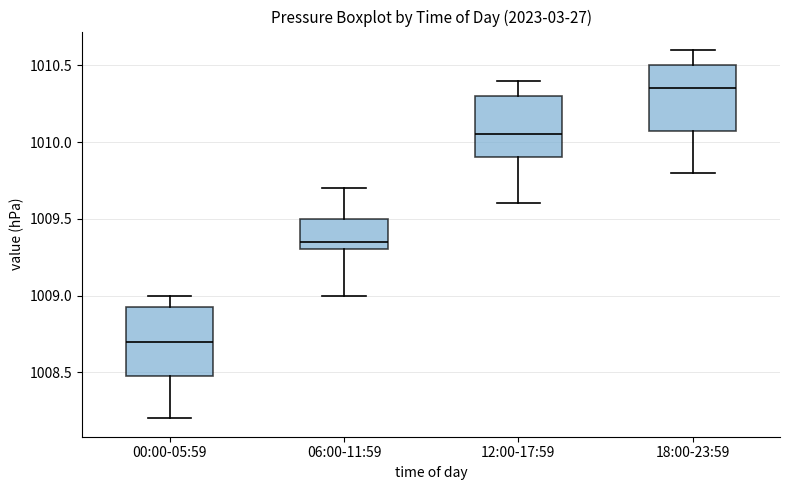

Reading left to right, transcribe this box plot: for each box, give where its median line is, the range the box spans, and where its two whiskers end, as read against the y-axis. The values are not printed on the chart, so give them approximately, as read against the axis.

00:00-05:59: median 1008.70, box 1008.50 to 1008.95, whiskers 1008.20 to 1009.00
06:00-11:59: median 1009.35, box 1009.30 to 1009.50, whiskers 1009.00 to 1009.70
12:00-17:59: median 1010.05, box 1009.90 to 1010.30, whiskers 1009.60 to 1010.40
18:00-23:59: median 1010.35, box 1010.10 to 1010.50, whiskers 1009.80 to 1010.60